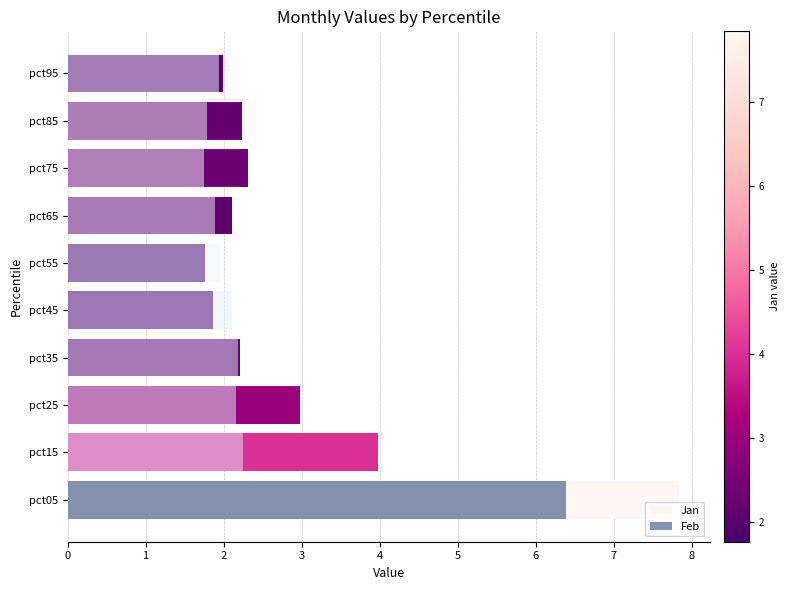

The value of Feb at pct95 is 3.3. True or false?

False